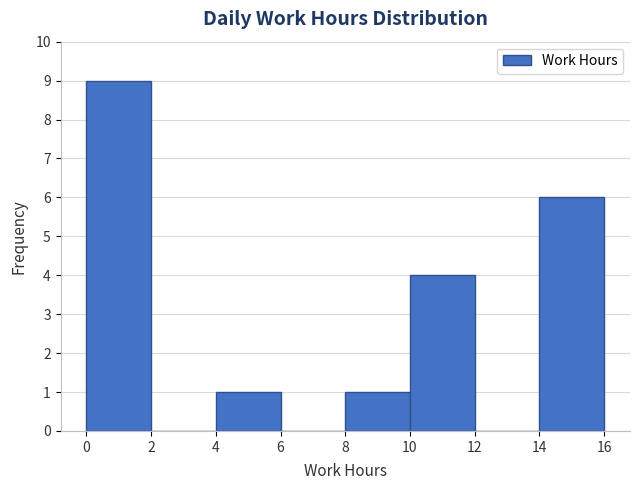

What is the height of the bar covering 14 to 16 on the x-axis? The values are not printed on the chart, so give them approximately, as read against the axis.

6